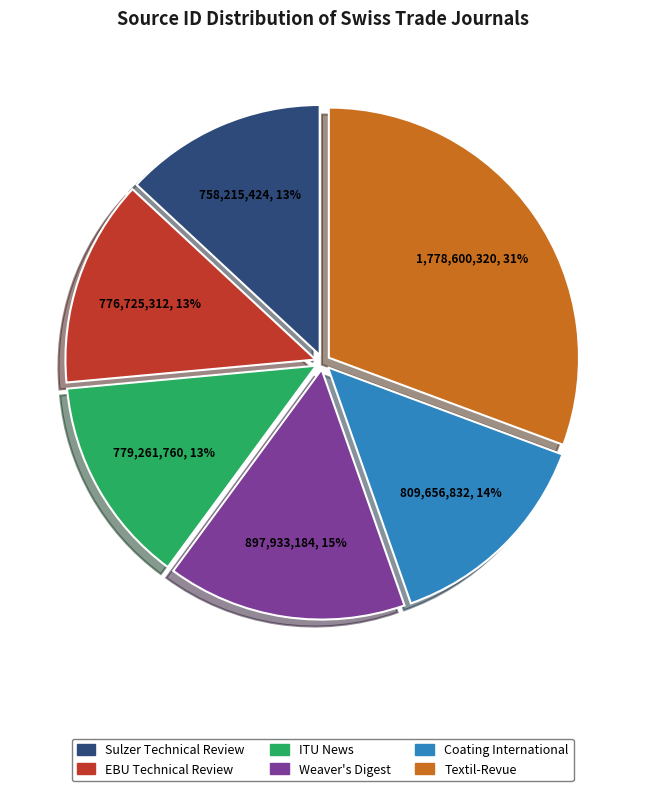

To the nearest percent, what is the average slice percentage?

17%